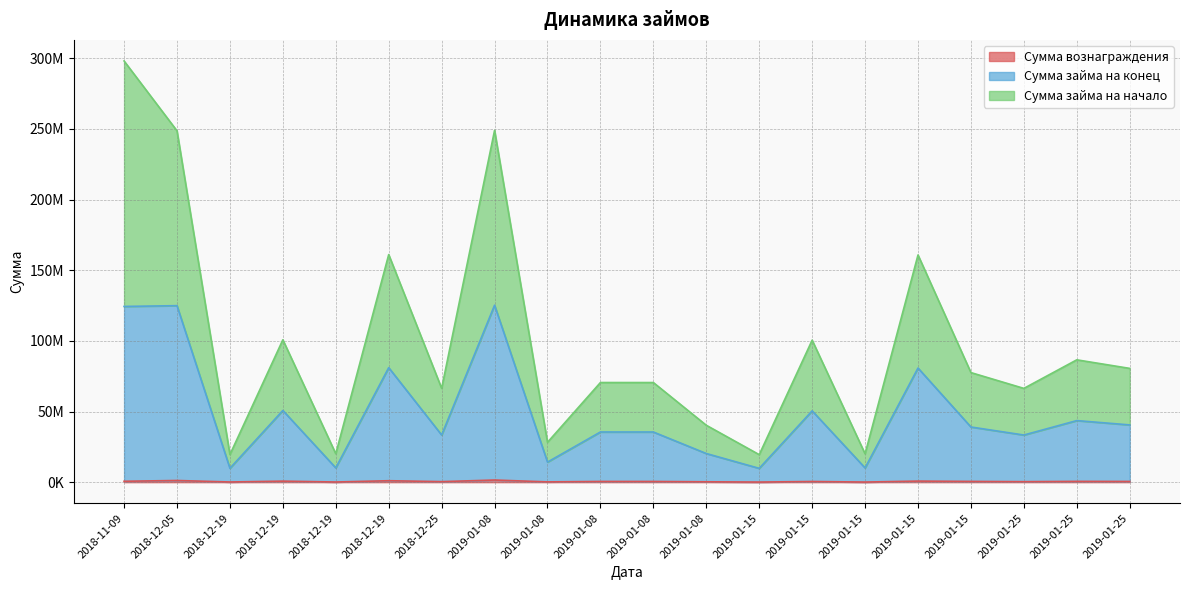

What is the lowest value of the Сумма займа на начало series?

19494575.0